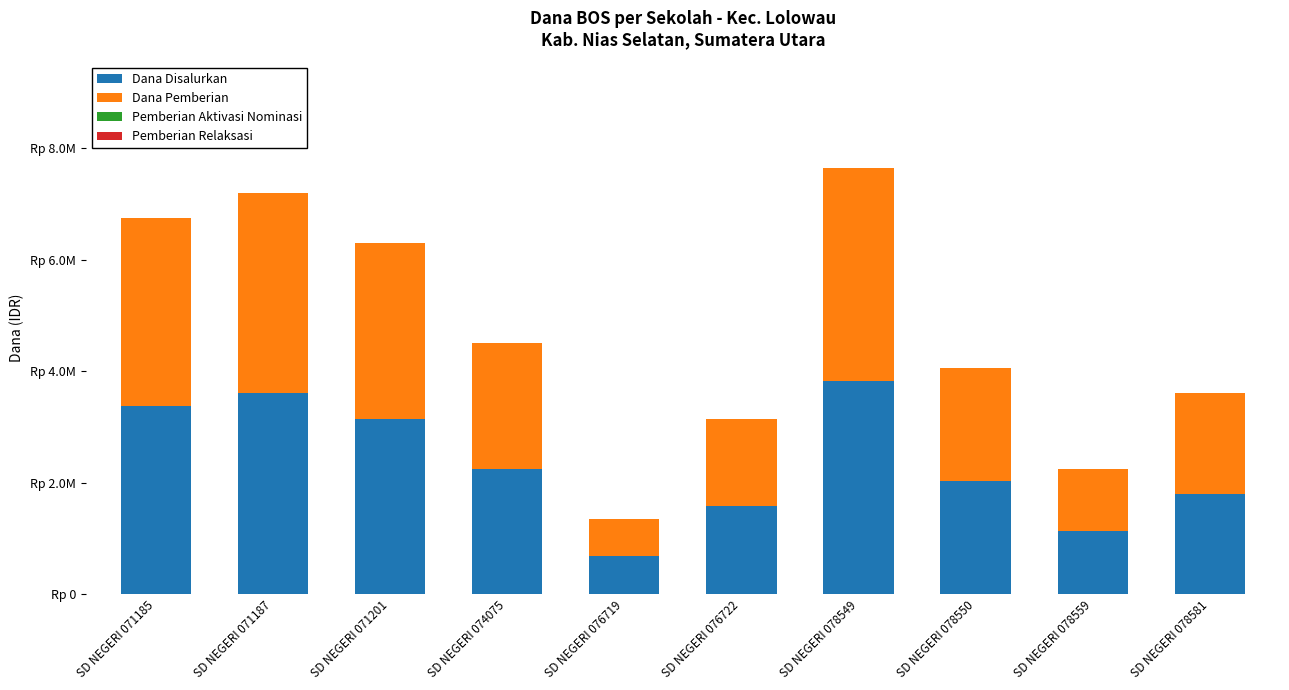

Does the chart contain stacked bars?

Yes